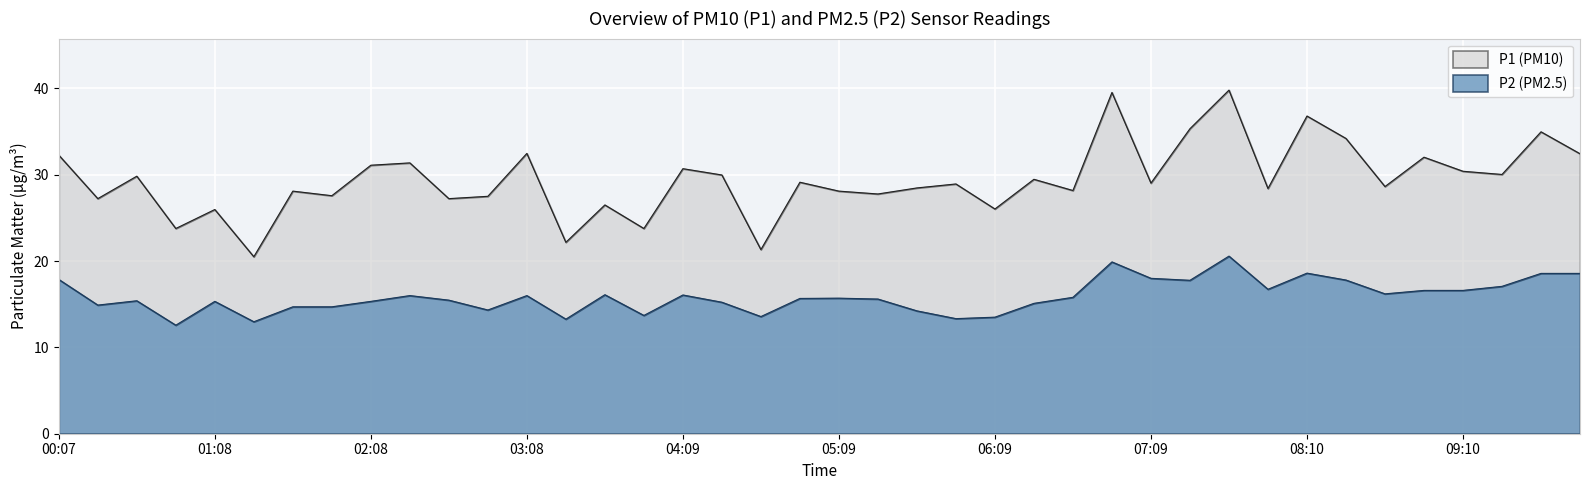

How many data points in P2 are less than 15?

12